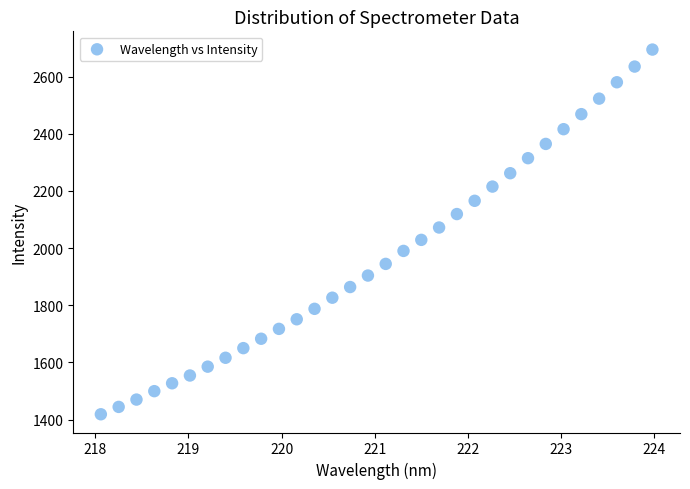

What is the range of X values (max minus min)?

5.9